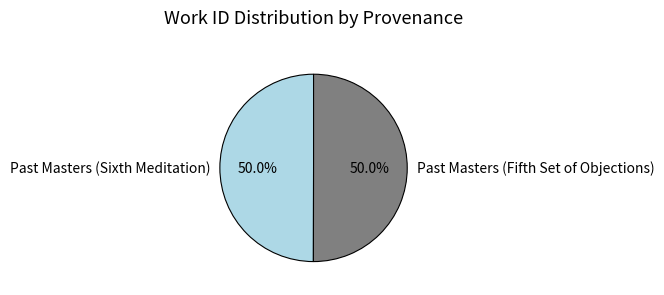

How much of the chart is everything except Past Masters (Sixth Meditation)?

50.0%